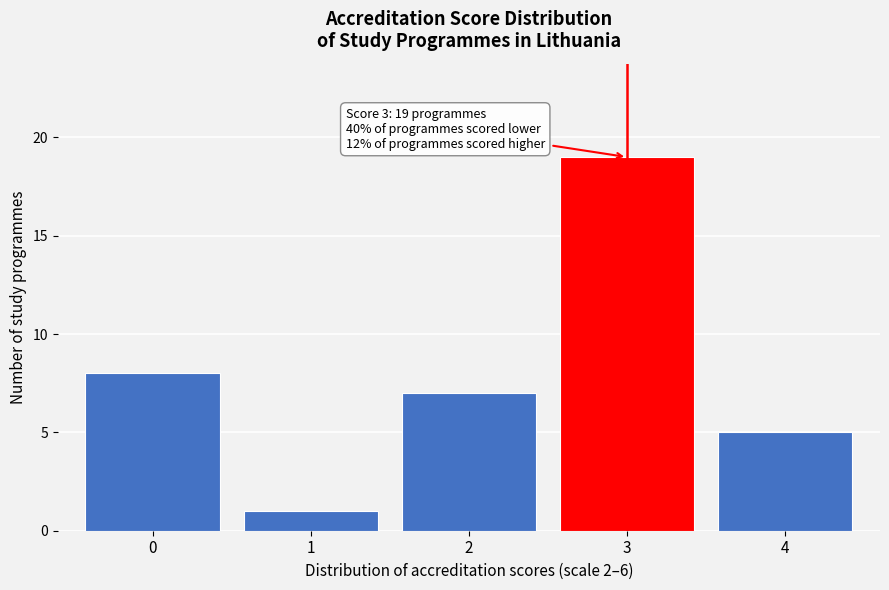

Reading left to right, list all the values displayed in this chart.

8	1	7	19	5